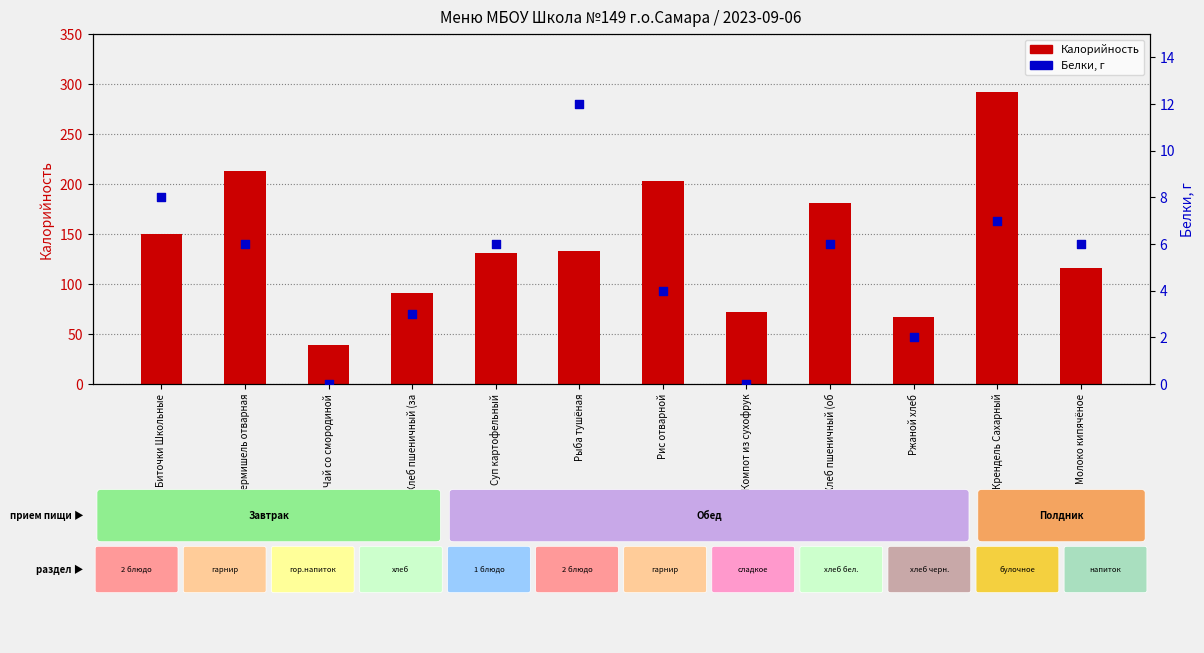

At how many categories does at least one series exceed 140?

5